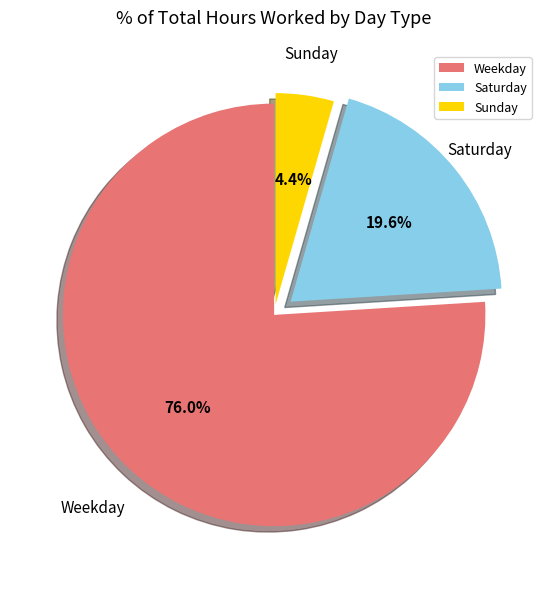

Does any single category account for the majority?

Yes